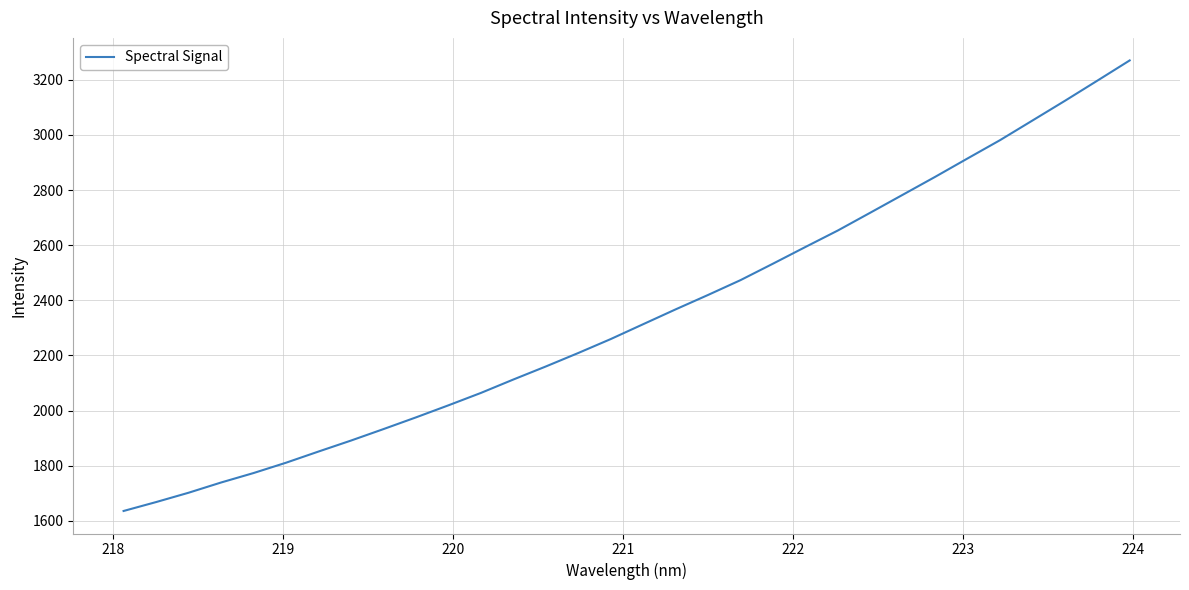

What is the smallest value displayed?

1635.8